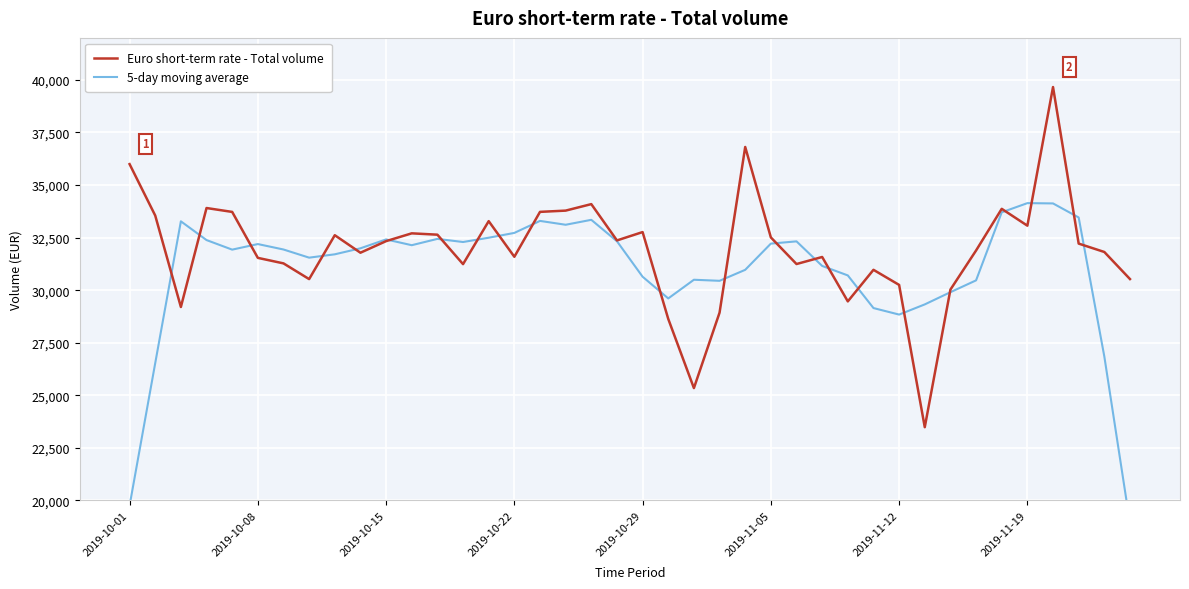

What is the difference between the second highest and minimum values in the Euro short-term rate - Total volume series?

13329